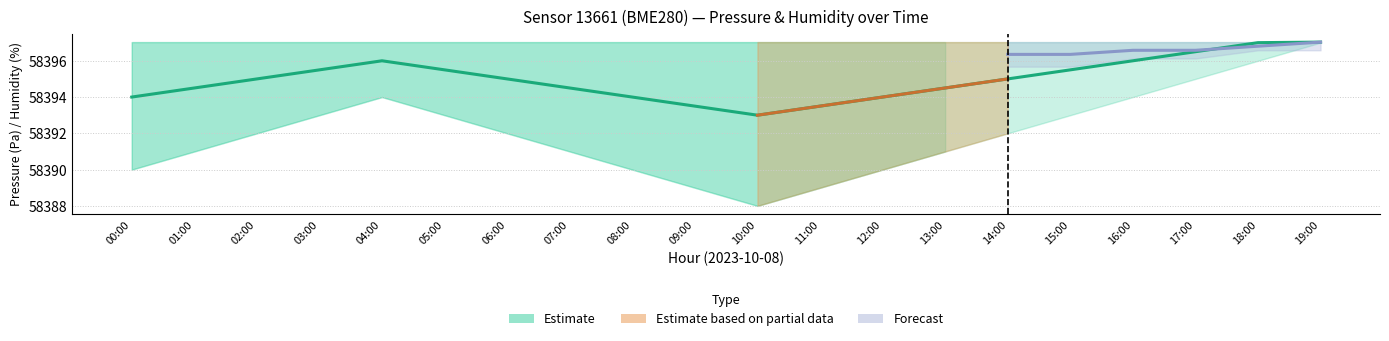

What value does the pressure_mid series have at 06:00?

58395.0